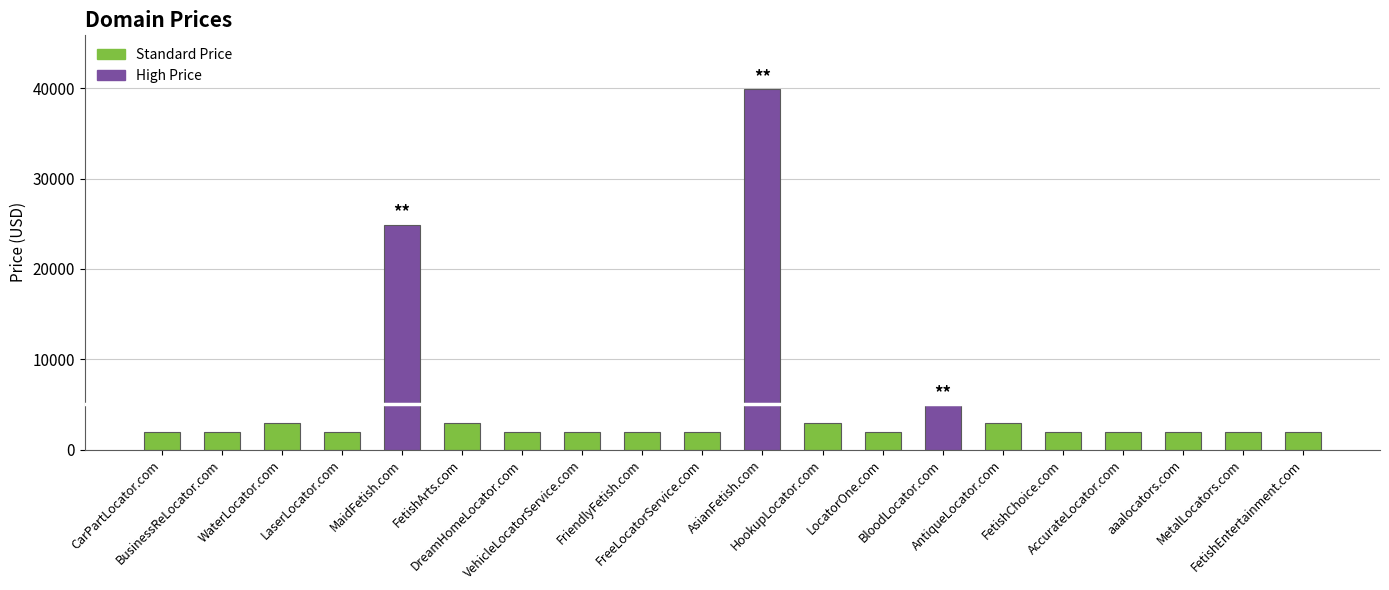

Reading left to right, what are all the values shown in this chart?

1888	1888	2888	1888	24888	2888	1888	1888	1888	1888	39888	2888	1888	4888	2888	1888	1888	1888	1888	1888